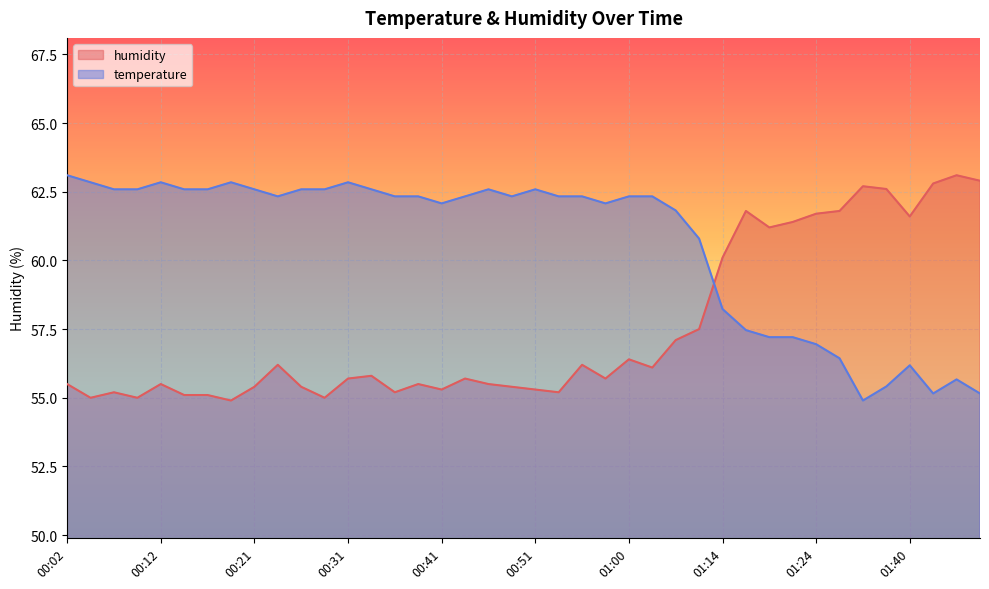

How many series are shown in this chart?

2